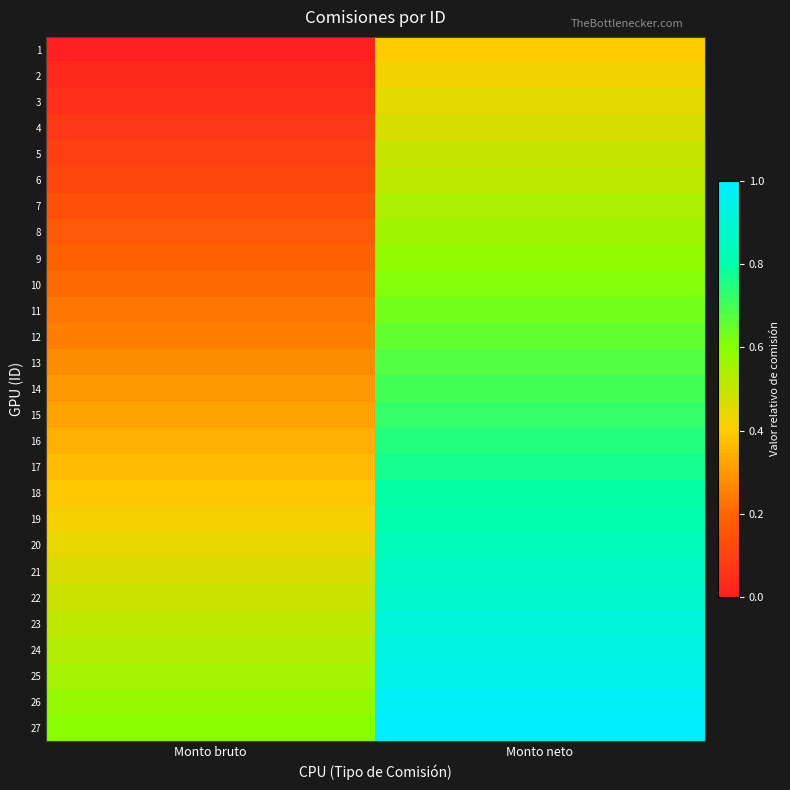

Count the number of data series in this chart.

27